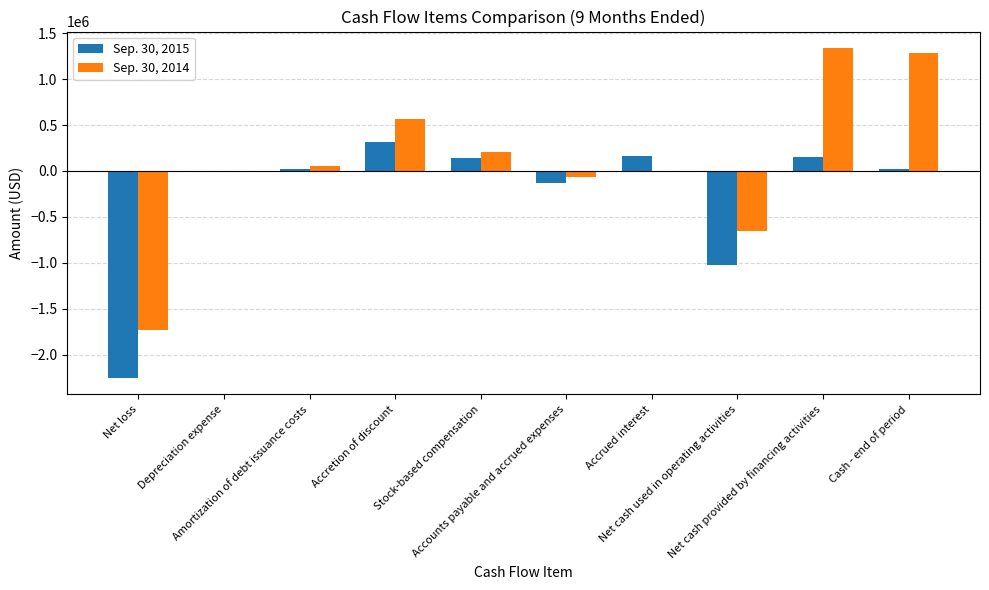

How many groups of bars are there?

10